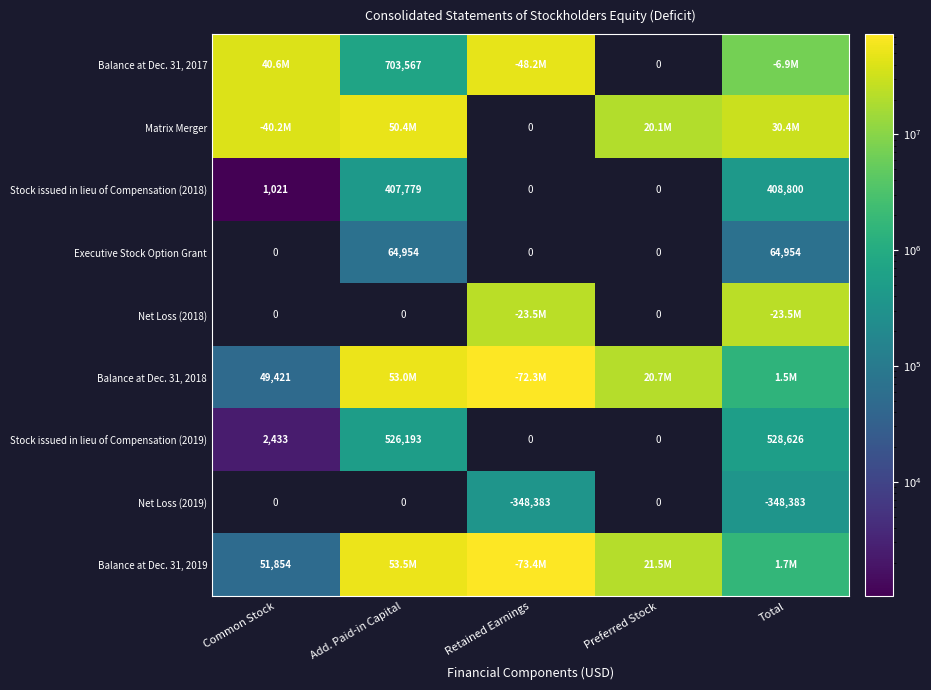

The Executive Stock Option Grant series shows 115331 at Total. True or false?

False